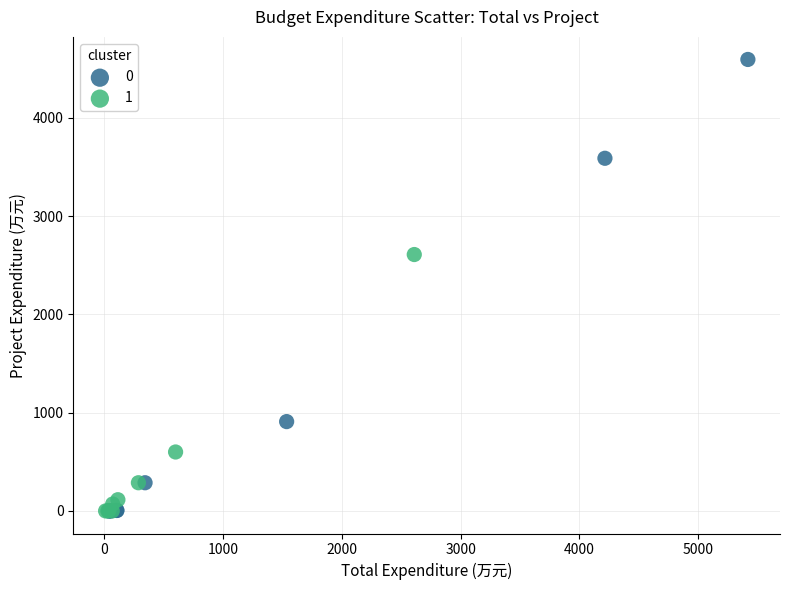

What are all the series names shown in the legend?

0, 1